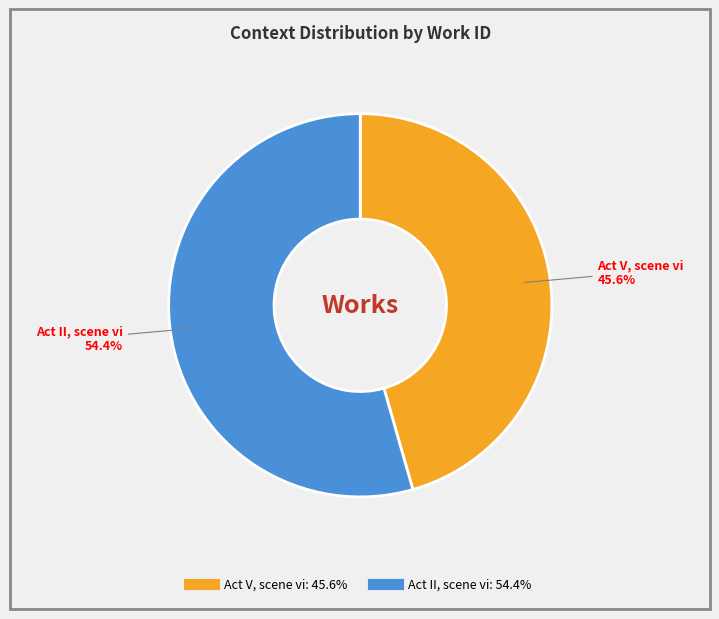

Between Act II, scene vi and Act V, scene vi, which is larger?

Act II, scene vi